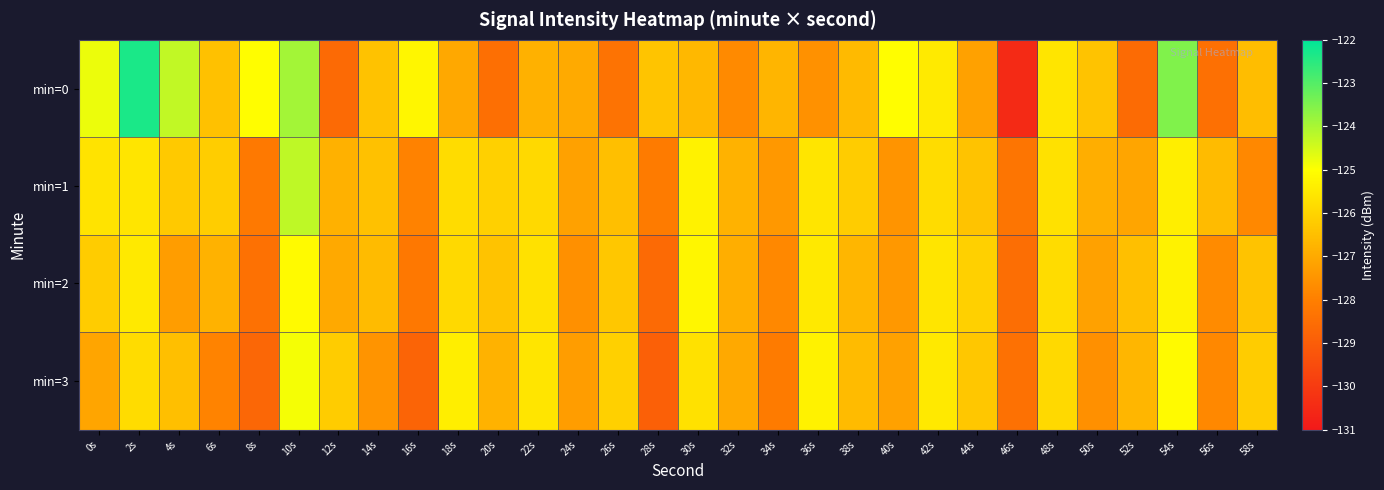

At which category is the sum across all series the highest?

10s